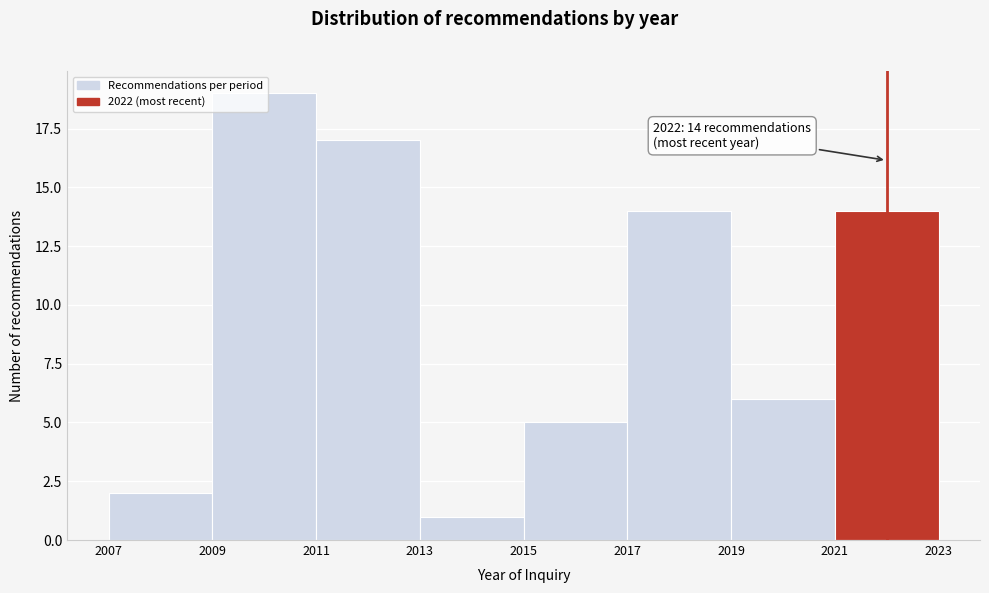

Over which range of the x-axis is the bar tallest?

2009 to 2011